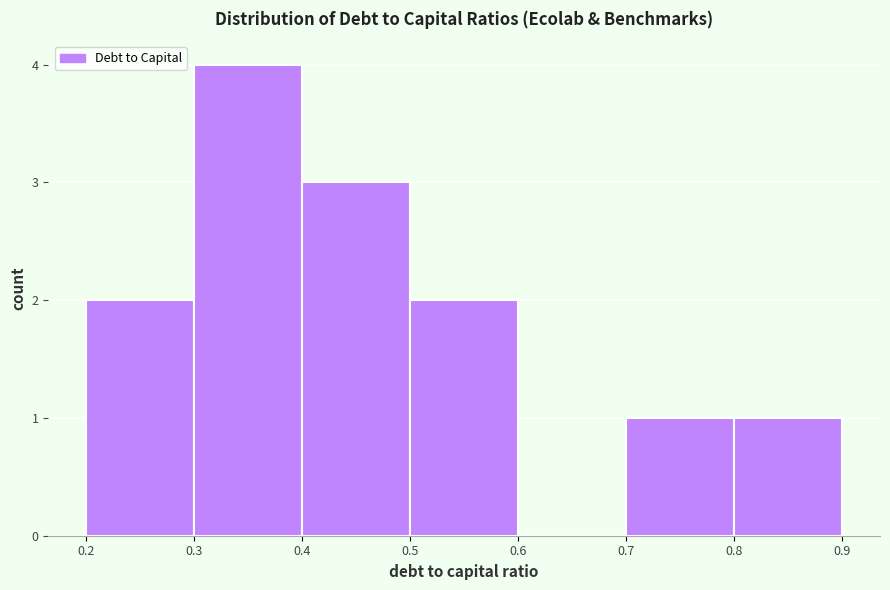

How tall is the bar that spans 0.2 to 0.3 on the x-axis? The values are not printed on the chart, so give them approximately, as read against the axis.

2